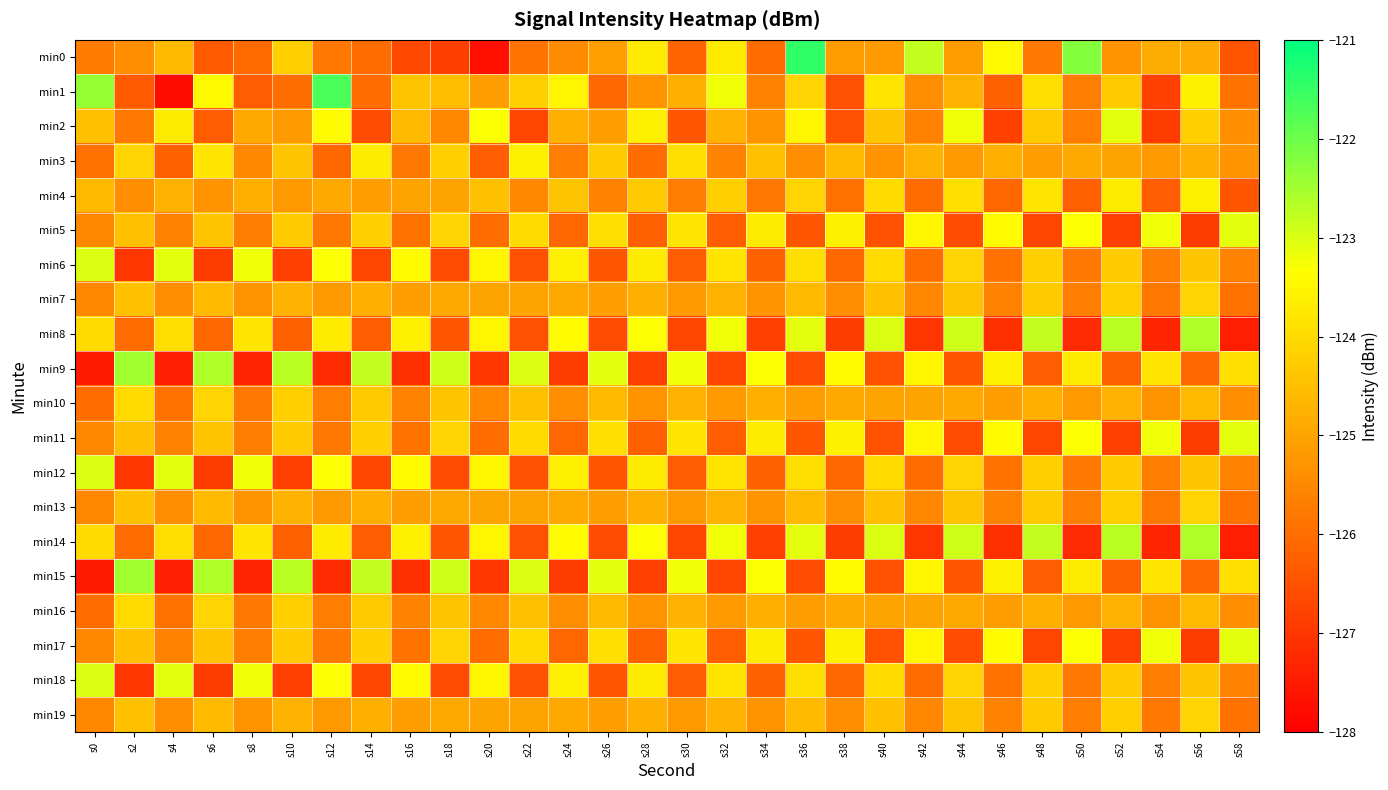

Reading left to right, transcribe all the data shown in this chart.

min0: s0=-125.7	s2=-125.4	s4=-124.6	s6=-126.4	s8=-126.0	s10=-124.2	s12=-125.8	s14=-126.0	s16=-126.6	s18=-126.8	s20=-127.7	s22=-125.9	s24=-125.5	s26=-125.1	s28=-123.7	s30=-126.2	s32=-123.7	s34=-126.0	s36=-121.4	s38=-125.1	s40=-125.2	s42=-122.8	s44=-125.1	s46=-123.4	s48=-125.8	s50=-122.2	s52=-125.3	s54=-124.8	s56=-124.9	s58=-126.4
min1: s0=-122.4	s2=-126.3	s4=-127.8	s6=-123.4	s8=-126.3	s10=-126.0	s12=-121.7	s14=-126.0	s16=-124.4	s18=-124.5	s20=-125.1	s22=-124.2	s24=-123.5	s26=-126.1	s28=-125.3	s30=-124.8	s32=-123.2	s34=-125.6	s36=-124.1	s38=-126.5	s40=-123.8	s42=-125.4	s44=-124.7	s46=-126.2	s48=-123.9	s50=-125.7	s52=-124.3	s54=-126.8	s56=-123.6	s58=-125.9
min2: s0=-124.5	s2=-125.8	s4=-123.7	s6=-126.3	s8=-124.9	s10=-125.2	s12=-123.4	s14=-126.6	s16=-124.6	s18=-125.5	s20=-123.3	s22=-126.7	s24=-124.8	s26=-125.1	s28=-123.6	s30=-126.4	s32=-124.7	s34=-125.3	s36=-123.5	s38=-126.5	s40=-124.4	s42=-125.6	s44=-123.2	s46=-126.8	s48=-124.3	s50=-125.7	s52=-123.1	s54=-126.9	s56=-124.2	s58=-125.4
min3: s0=-125.9	s2=-124.1	s4=-126.2	s6=-123.8	s8=-125.5	s10=-124.4	s12=-126.1	s14=-123.7	s16=-125.8	s18=-124.2	s20=-126.3	s22=-123.6	s24=-125.7	s26=-124.3	s28=-126.0	s30=-123.9	s32=-125.6	s34=-124.5	s36=-125.4	s38=-124.6	s40=-125.3	s42=-124.7	s44=-125.2	s46=-124.8	s48=-125.1	s50=-124.9	s52=-125.0	s54=-125.2	s56=-124.8	s58=-125.3
min4: s0=-124.6	s2=-125.4	s4=-124.7	s6=-125.3	s8=-124.8	s10=-125.2	s12=-124.9	s14=-125.1	s16=-125.0	s18=-125.0	s20=-124.5	s22=-125.5	s24=-124.4	s26=-125.6	s28=-124.3	s30=-125.7	s32=-124.2	s34=-125.8	s36=-124.1	s38=-125.9	s40=-124.0	s42=-126.0	s44=-123.9	s46=-126.1	s48=-123.8	s50=-126.2	s52=-123.7	s54=-126.3	s56=-123.6	s58=-126.4
min5: s0=-125.5	s2=-124.5	s4=-125.6	s6=-124.4	s8=-125.7	s10=-124.3	s12=-125.8	s14=-124.2	s16=-125.9	s18=-124.1	s20=-126.0	s22=-124.0	s24=-126.1	s26=-123.9	s28=-126.2	s30=-123.8	s32=-126.3	s34=-123.7	s36=-126.4	s38=-123.6	s40=-126.5	s42=-123.5	s44=-126.6	s46=-123.4	s48=-126.7	s50=-123.3	s52=-126.8	s54=-123.2	s56=-126.9	s58=-123.1
min6: s0=-123.0	s2=-127.0	s4=-123.1	s6=-126.9	s8=-123.2	s10=-126.8	s12=-123.3	s14=-126.7	s16=-123.4	s18=-126.6	s20=-123.5	s22=-126.5	s24=-123.6	s26=-126.4	s28=-123.7	s30=-126.3	s32=-123.8	s34=-126.2	s36=-123.9	s38=-126.1	s40=-124.0	s42=-126.0	s44=-124.1	s46=-125.9	s48=-124.2	s50=-125.8	s52=-124.3	s54=-125.7	s56=-124.4	s58=-125.6
min7: s0=-125.5	s2=-124.5	s4=-125.4	s6=-124.6	s8=-125.3	s10=-124.7	s12=-125.2	s14=-124.8	s16=-125.1	s18=-124.9	s20=-125.0	s22=-125.0	s24=-124.9	s26=-125.1	s28=-124.8	s30=-125.2	s32=-124.7	s34=-125.3	s36=-124.6	s38=-125.4	s40=-124.5	s42=-125.5	s44=-124.4	s46=-125.6	s48=-124.3	s50=-125.7	s52=-124.2	s54=-125.8	s56=-124.1	s58=-125.9
min8: s0=-124.0	s2=-126.0	s4=-123.9	s6=-126.1	s8=-123.8	s10=-126.2	s12=-123.7	s14=-126.3	s16=-123.6	s18=-126.4	s20=-123.5	s22=-126.5	s24=-123.4	s26=-126.6	s28=-123.3	s30=-126.7	s32=-123.2	s34=-126.8	s36=-123.1	s38=-126.9	s40=-123.0	s42=-127.0	s44=-122.9	s46=-127.1	s48=-122.8	s50=-127.2	s52=-122.7	s54=-127.3	s56=-122.6	s58=-127.4
min9: s0=-127.5	s2=-122.5	s4=-127.4	s6=-122.6	s8=-127.3	s10=-122.7	s12=-127.2	s14=-122.8	s16=-127.1	s18=-122.9	s20=-127.0	s22=-123.0	s24=-126.9	s26=-123.1	s28=-126.8	s30=-123.2	s32=-126.7	s34=-123.3	s36=-126.6	s38=-123.4	s40=-126.5	s42=-123.5	s44=-126.4	s46=-123.6	s48=-126.3	s50=-123.7	s52=-126.2	s54=-123.8	s56=-126.1	s58=-123.9
min10: s0=-126.0	s2=-124.0	s4=-125.9	s6=-124.1	s8=-125.8	s10=-124.2	s12=-125.7	s14=-124.3	s16=-125.6	s18=-124.4	s20=-125.5	s22=-124.5	s24=-125.4	s26=-124.6	s28=-125.3	s30=-124.7	s32=-125.2	s34=-124.8	s36=-125.1	s38=-124.9	s40=-125.0	s42=-125.0	s44=-124.9	s46=-125.1	s48=-124.8	s50=-125.2	s52=-124.7	s54=-125.3	s56=-124.6	s58=-125.4
min11: s0=-125.5	s2=-124.5	s4=-125.6	s6=-124.4	s8=-125.7	s10=-124.3	s12=-125.8	s14=-124.2	s16=-125.9	s18=-124.1	s20=-126.0	s22=-124.0	s24=-126.1	s26=-123.9	s28=-126.2	s30=-123.8	s32=-126.3	s34=-123.7	s36=-126.4	s38=-123.6	s40=-126.5	s42=-123.5	s44=-126.6	s46=-123.4	s48=-126.7	s50=-123.3	s52=-126.8	s54=-123.2	s56=-126.9	s58=-123.1
min12: s0=-123.0	s2=-127.0	s4=-123.1	s6=-126.9	s8=-123.2	s10=-126.8	s12=-123.3	s14=-126.7	s16=-123.4	s18=-126.6	s20=-123.5	s22=-126.5	s24=-123.6	s26=-126.4	s28=-123.7	s30=-126.3	s32=-123.8	s34=-126.2	s36=-123.9	s38=-126.1	s40=-124.0	s42=-126.0	s44=-124.1	s46=-125.9	s48=-124.2	s50=-125.8	s52=-124.3	s54=-125.7	s56=-124.4	s58=-125.6
min13: s0=-125.5	s2=-124.5	s4=-125.4	s6=-124.6	s8=-125.3	s10=-124.7	s12=-125.2	s14=-124.8	s16=-125.1	s18=-124.9	s20=-125.0	s22=-125.0	s24=-124.9	s26=-125.1	s28=-124.8	s30=-125.2	s32=-124.7	s34=-125.3	s36=-124.6	s38=-125.4	s40=-124.5	s42=-125.5	s44=-124.4	s46=-125.6	s48=-124.3	s50=-125.7	s52=-124.2	s54=-125.8	s56=-124.1	s58=-125.9
min14: s0=-124.0	s2=-126.0	s4=-123.9	s6=-126.1	s8=-123.8	s10=-126.2	s12=-123.7	s14=-126.3	s16=-123.6	s18=-126.4	s20=-123.5	s22=-126.5	s24=-123.4	s26=-126.6	s28=-123.3	s30=-126.7	s32=-123.2	s34=-126.8	s36=-123.1	s38=-126.9	s40=-123.0	s42=-127.0	s44=-122.9	s46=-127.1	s48=-122.8	s50=-127.2	s52=-122.7	s54=-127.3	s56=-122.6	s58=-127.4
min15: s0=-127.5	s2=-122.5	s4=-127.4	s6=-122.6	s8=-127.3	s10=-122.7	s12=-127.2	s14=-122.8	s16=-127.1	s18=-122.9	s20=-127.0	s22=-123.0	s24=-126.9	s26=-123.1	s28=-126.8	s30=-123.2	s32=-126.7	s34=-123.3	s36=-126.6	s38=-123.4	s40=-126.5	s42=-123.5	s44=-126.4	s46=-123.6	s48=-126.3	s50=-123.7	s52=-126.2	s54=-123.8	s56=-126.1	s58=-123.9
min16: s0=-126.0	s2=-124.0	s4=-125.9	s6=-124.1	s8=-125.8	s10=-124.2	s12=-125.7	s14=-124.3	s16=-125.6	s18=-124.4	s20=-125.5	s22=-124.5	s24=-125.4	s26=-124.6	s28=-125.3	s30=-124.7	s32=-125.2	s34=-124.8	s36=-125.1	s38=-124.9	s40=-125.0	s42=-125.0	s44=-124.9	s46=-125.1	s48=-124.8	s50=-125.2	s52=-124.7	s54=-125.3	s56=-124.6	s58=-125.4
min17: s0=-125.5	s2=-124.5	s4=-125.6	s6=-124.4	s8=-125.7	s10=-124.3	s12=-125.8	s14=-124.2	s16=-125.9	s18=-124.1	s20=-126.0	s22=-124.0	s24=-126.1	s26=-123.9	s28=-126.2	s30=-123.8	s32=-126.3	s34=-123.7	s36=-126.4	s38=-123.6	s40=-126.5	s42=-123.5	s44=-126.6	s46=-123.4	s48=-126.7	s50=-123.3	s52=-126.8	s54=-123.2	s56=-126.9	s58=-123.1
min18: s0=-123.0	s2=-127.0	s4=-123.1	s6=-126.9	s8=-123.2	s10=-126.8	s12=-123.3	s14=-126.7	s16=-123.4	s18=-126.6	s20=-123.5	s22=-126.5	s24=-123.6	s26=-126.4	s28=-123.7	s30=-126.3	s32=-123.8	s34=-126.2	s36=-123.9	s38=-126.1	s40=-124.0	s42=-126.0	s44=-124.1	s46=-125.9	s48=-124.2	s50=-125.8	s52=-124.3	s54=-125.7	s56=-124.4	s58=-125.6
min19: s0=-125.5	s2=-124.5	s4=-125.4	s6=-124.6	s8=-125.3	s10=-124.7	s12=-125.2	s14=-124.8	s16=-125.1	s18=-124.9	s20=-125.0	s22=-125.0	s24=-124.9	s26=-125.1	s28=-124.8	s30=-125.2	s32=-124.7	s34=-125.3	s36=-124.6	s38=-125.4	s40=-124.5	s42=-125.5	s44=-124.4	s46=-125.6	s48=-124.3	s50=-125.7	s52=-124.2	s54=-125.8	s56=-124.1	s58=-125.9